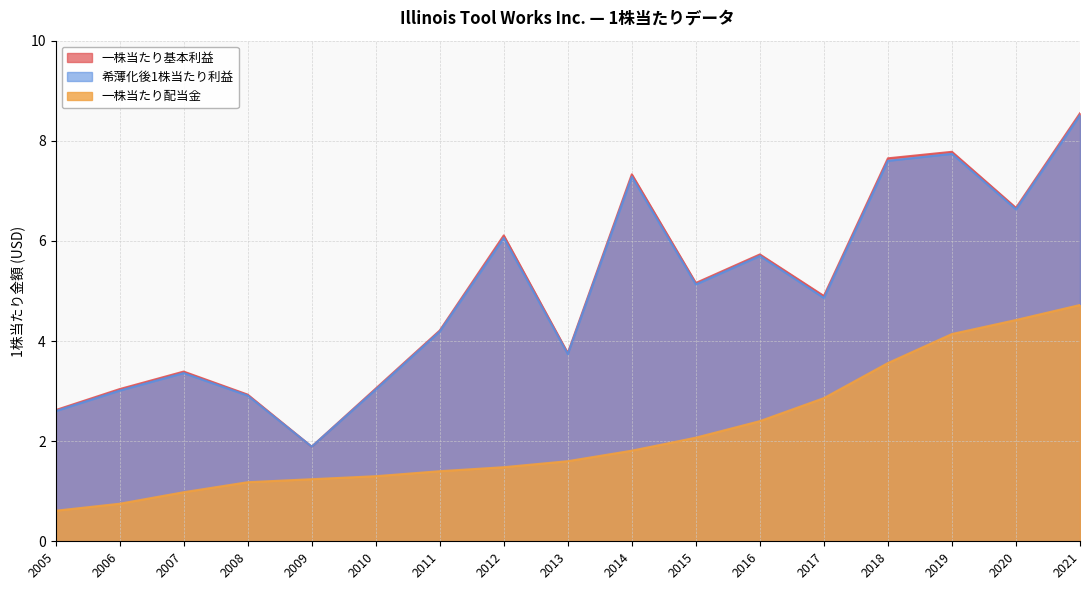

True or false: 一株当たり基本利益 and 希薄化後1株当たり利益 intersect in this chart.

False